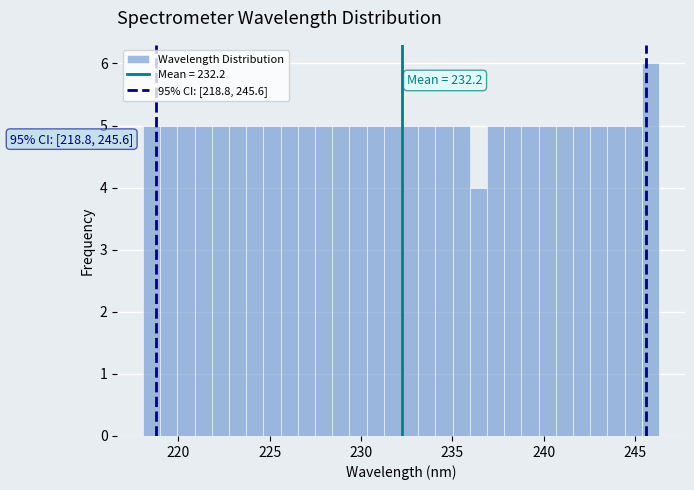

Around what value on the x-axis is the tallest bar? Give the approximate position of its centre, as read against the axis.

246.0